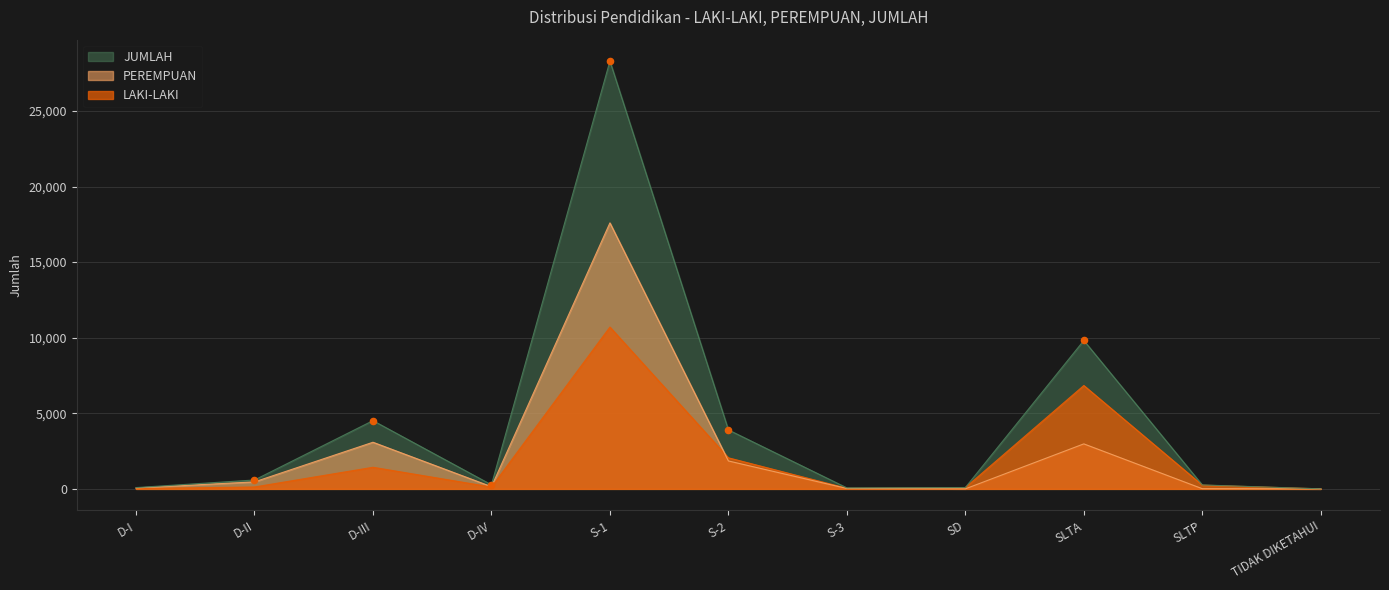

Which series has the largest total across all categories?

JUMLAH